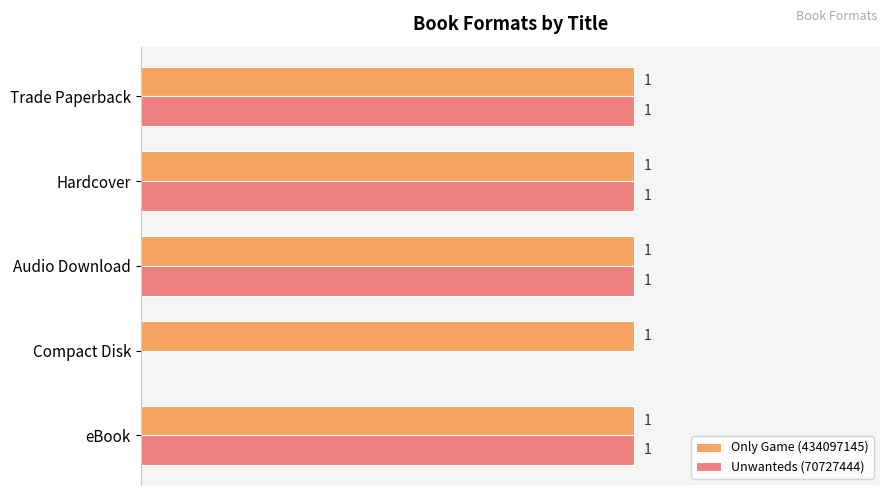

Where is Unwanteds (70727444) nearest to the value 0?

Compact Disk